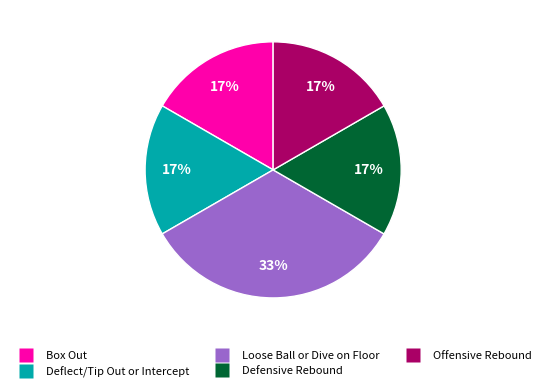

What is the largest slice in the pie chart?

Loose Ball or Dive on Floor